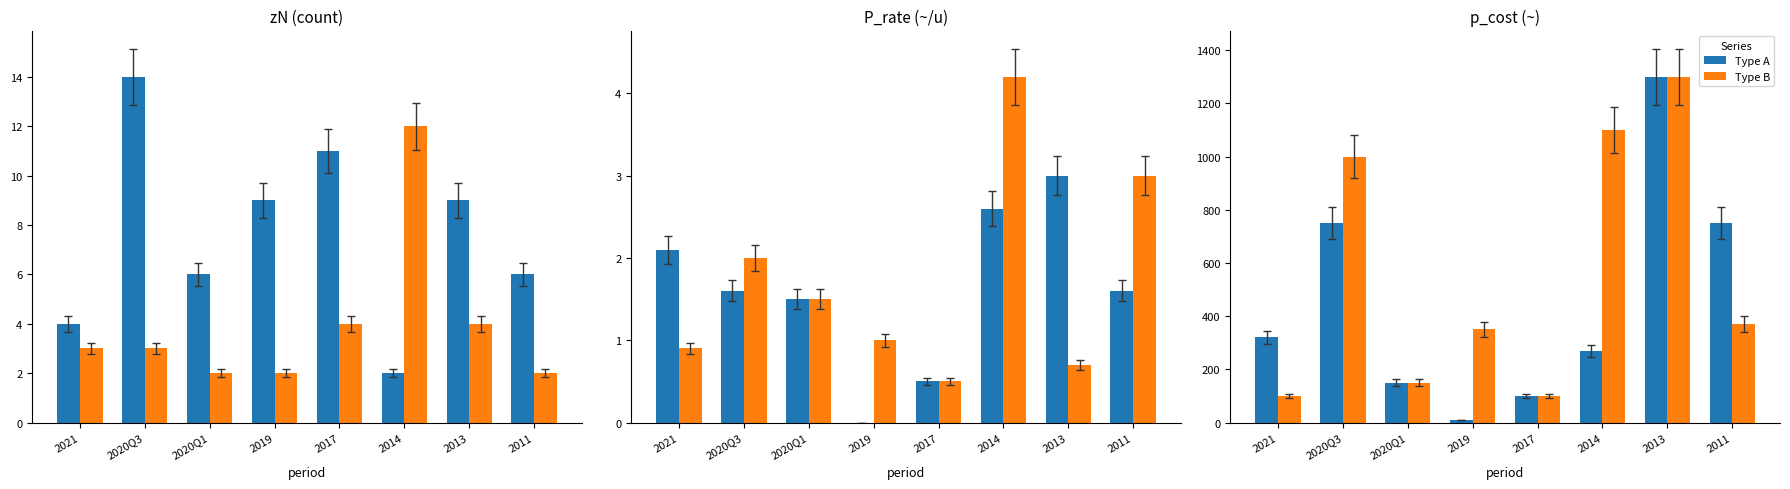

At 2019, list the series in order from largest to smallest.

Type B, Type A